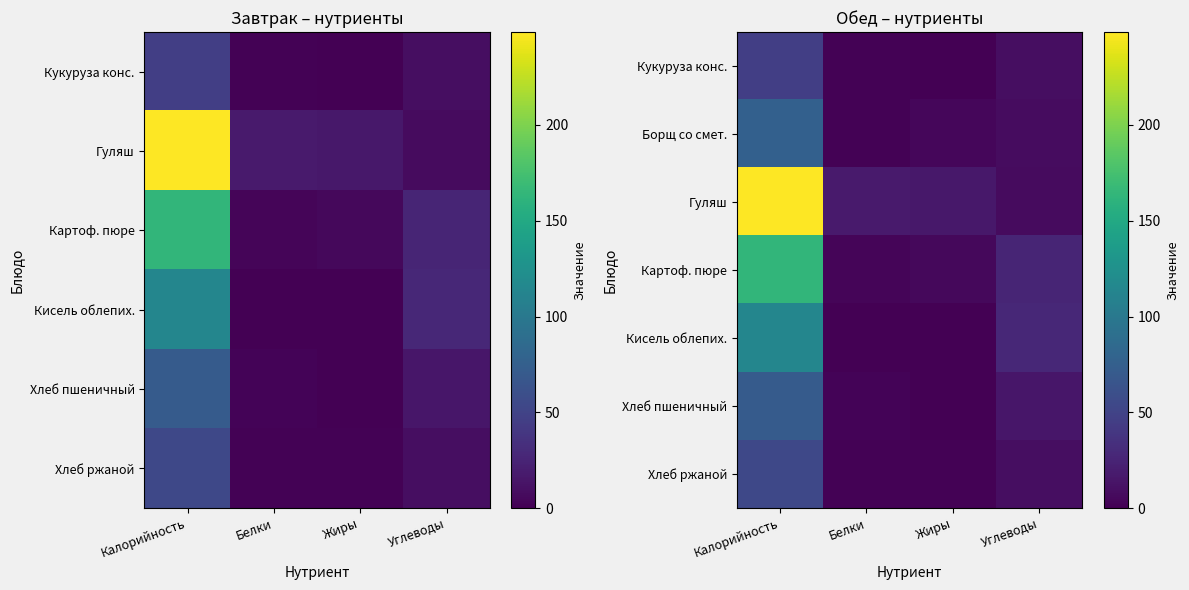

Is it true that Кисель облепих. equals 0.5 at Жиры?

True